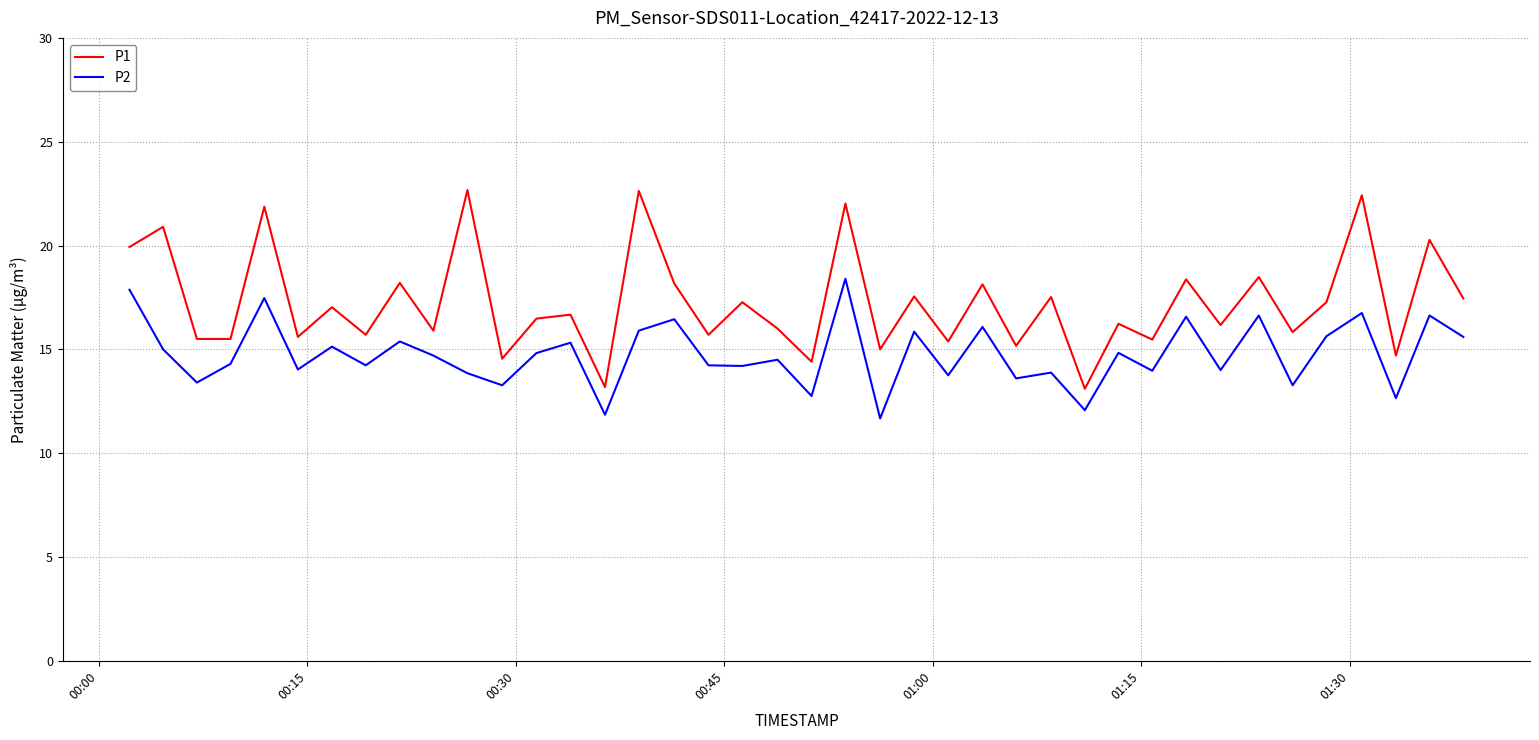

List the series in order of their peak value, lowest first.

P2, P1